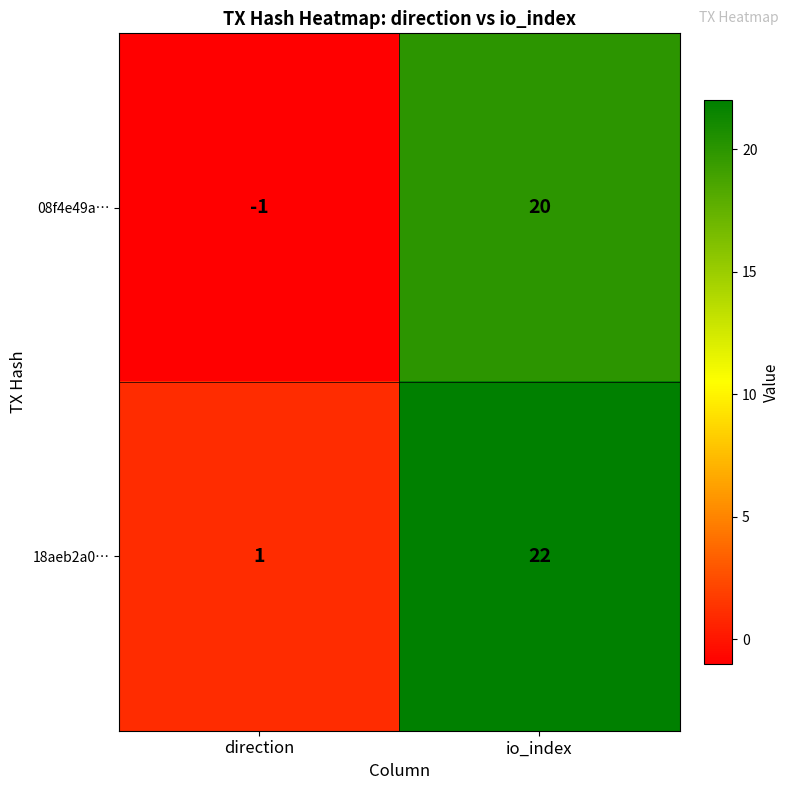

How many data points does each series have?

2